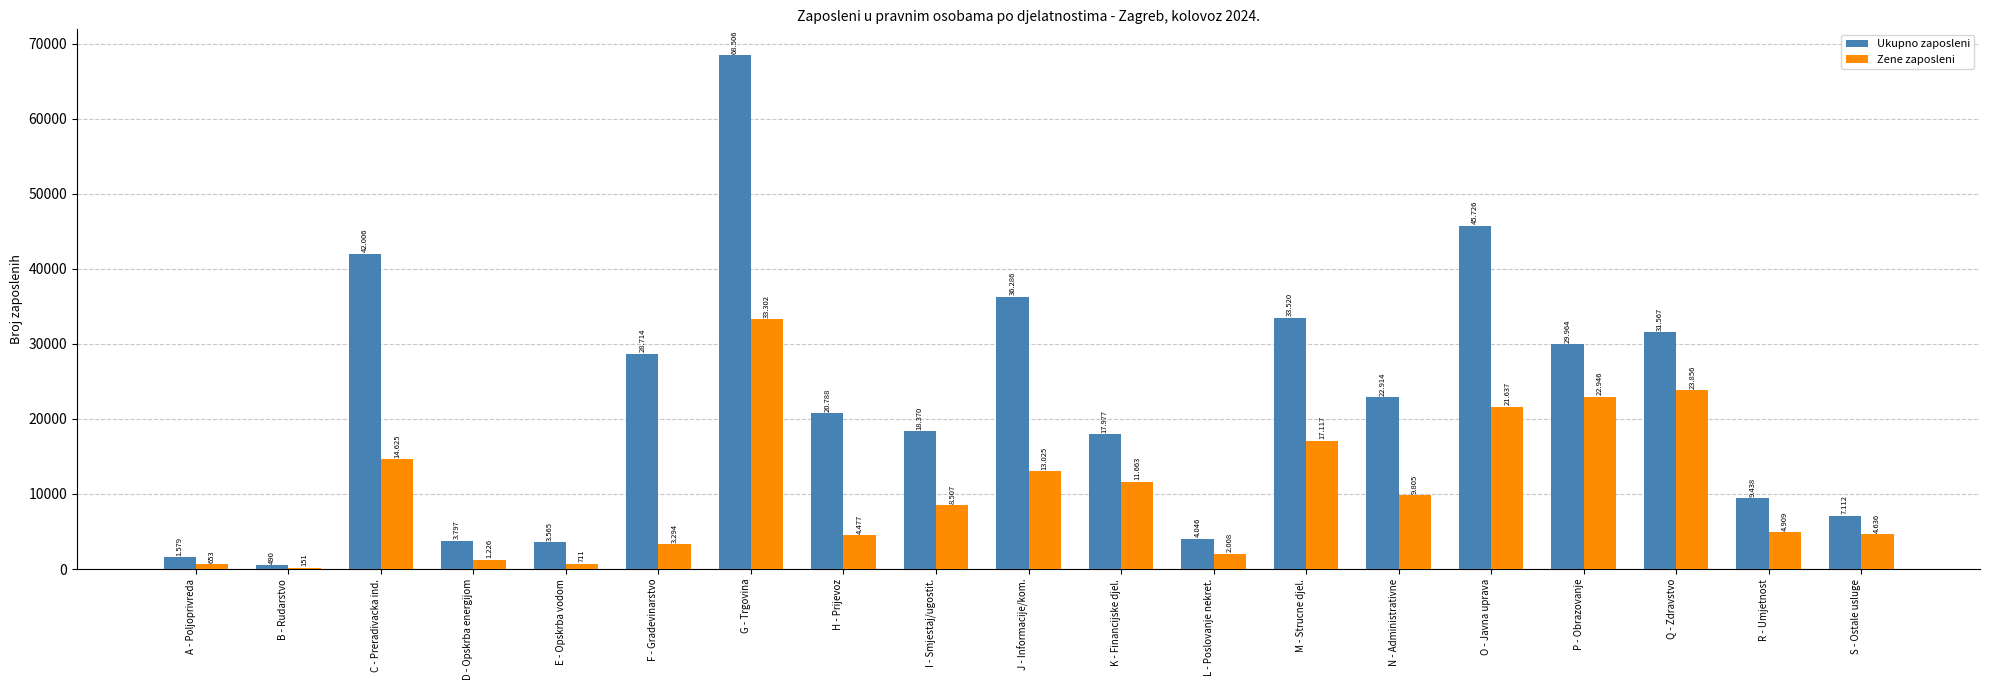

What are all the series names shown in the legend?

Ukupno zaposleni, Zene zaposleni